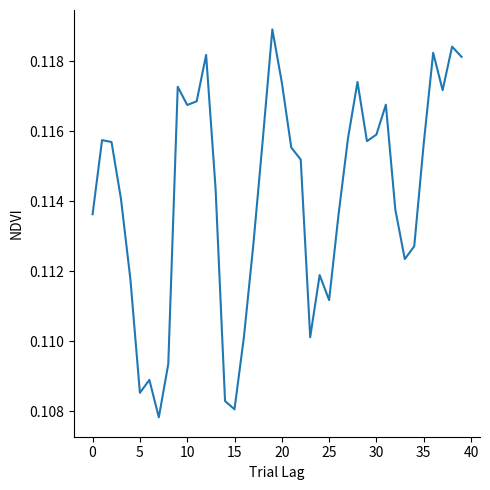

True or false: the data shows 0.2 at 25.

False